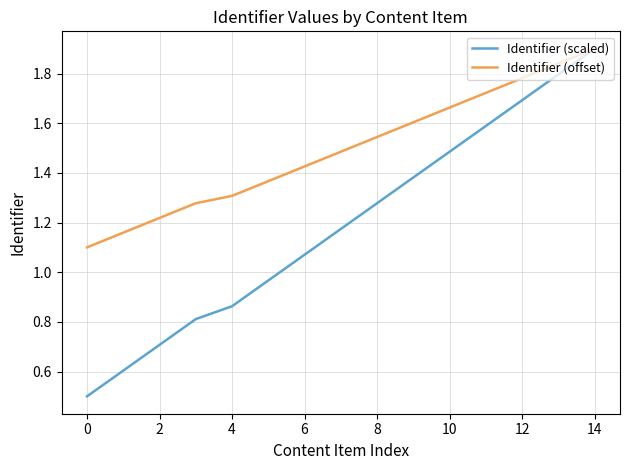

List the series in order of their overall mean, highest first.

Identifier (offset), Identifier (scaled)